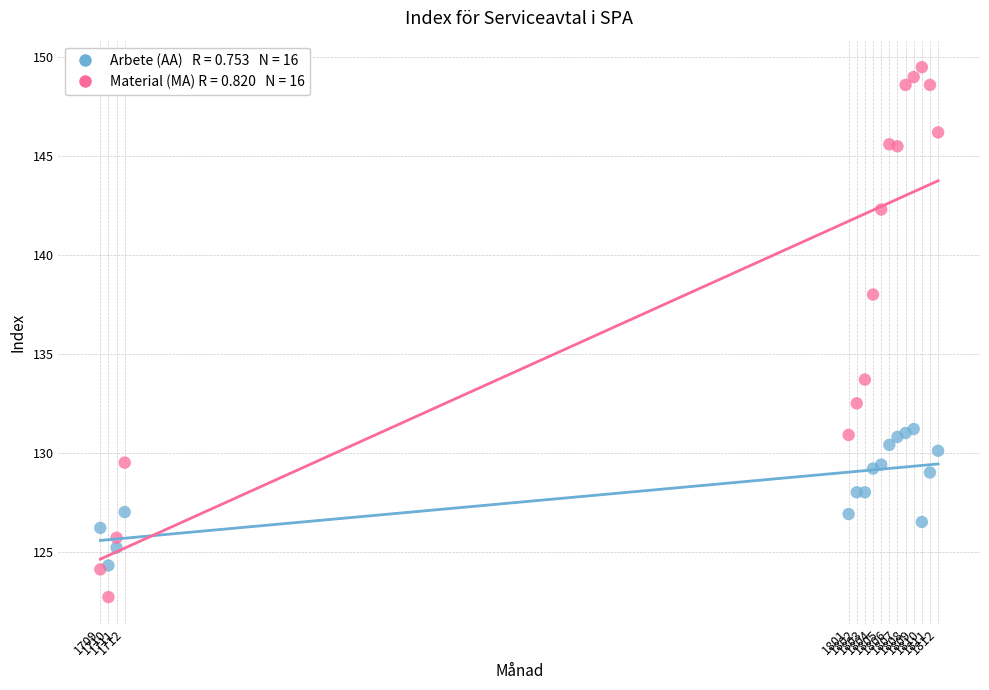

Across all series, what Y value is closest to 136?

138.0